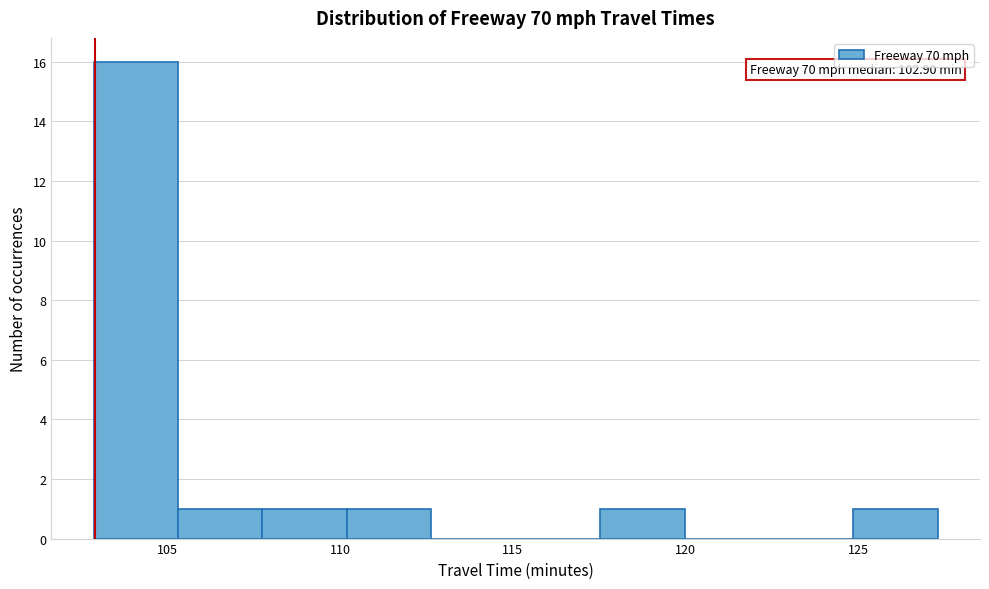

Over which range of the x-axis is the bar tallest?

103.0 to 105.5